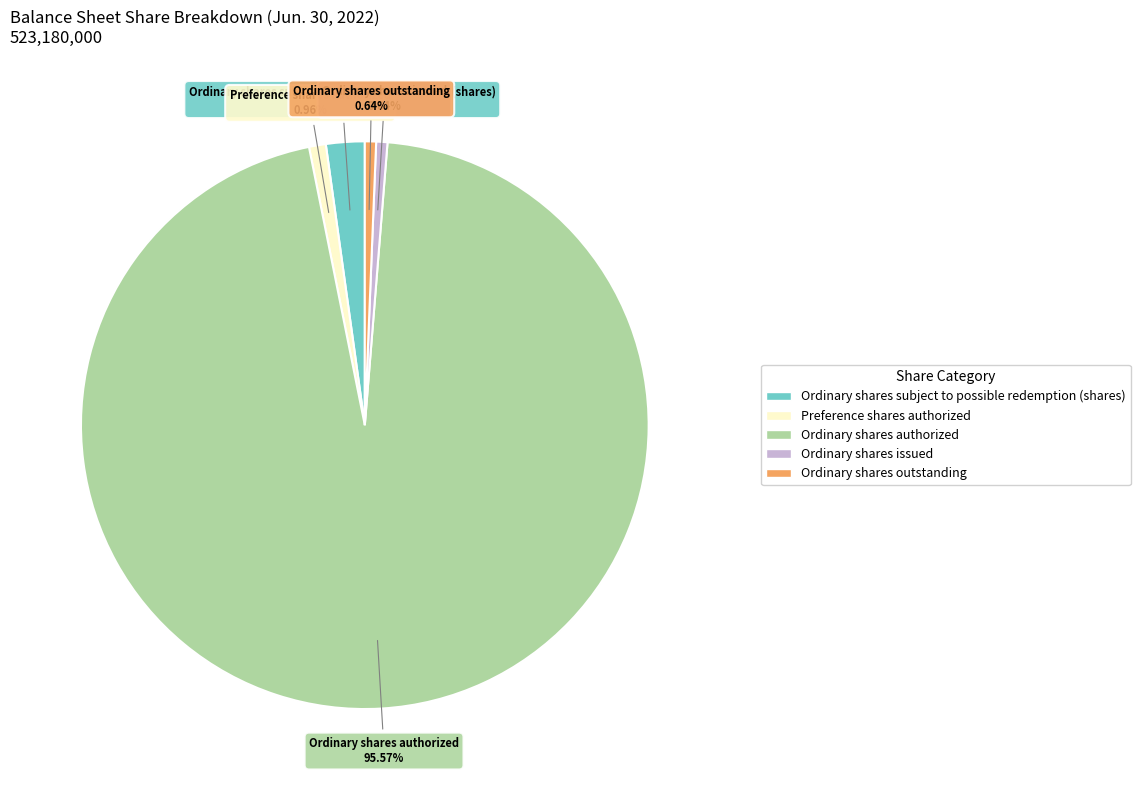

What is the largest slice in the pie chart?

Ordinary shares authorized